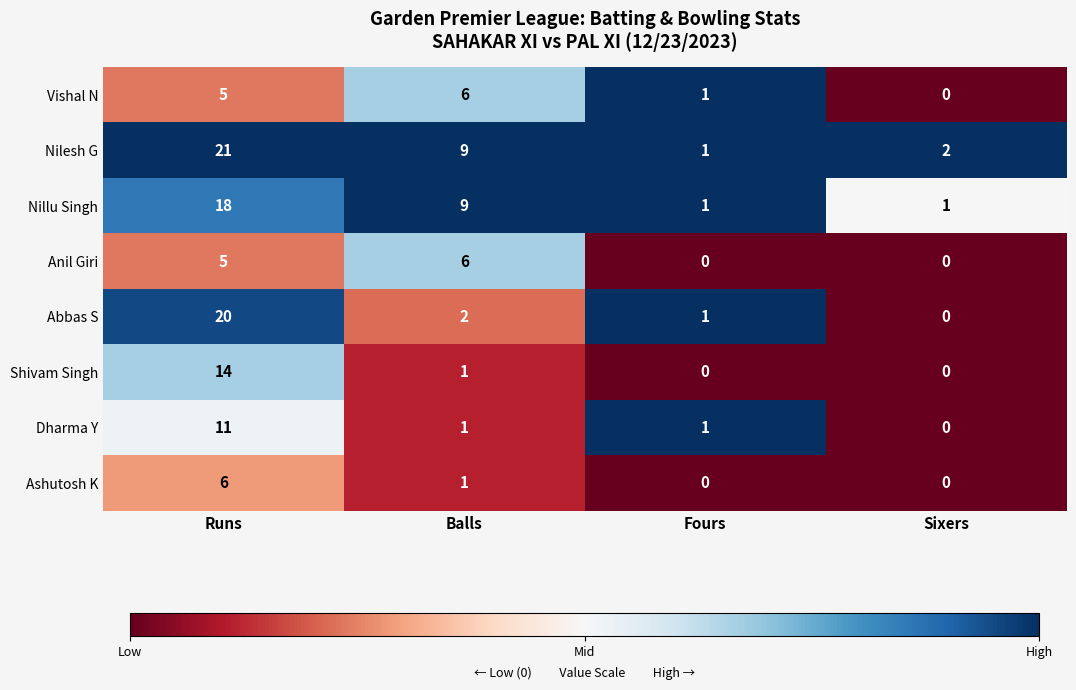

Where is Abbas S nearest to the value 10?

Balls